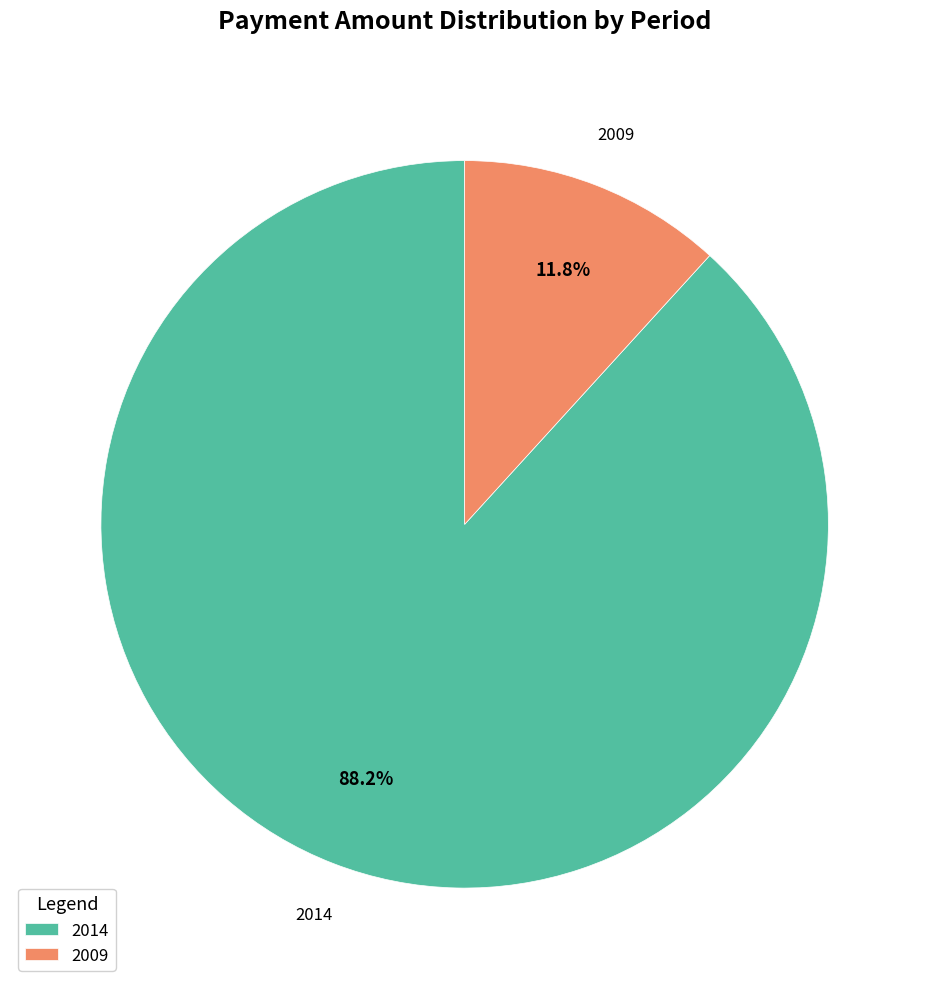

What is the ratio of the value at 2009 to the value at 2014?

0.1